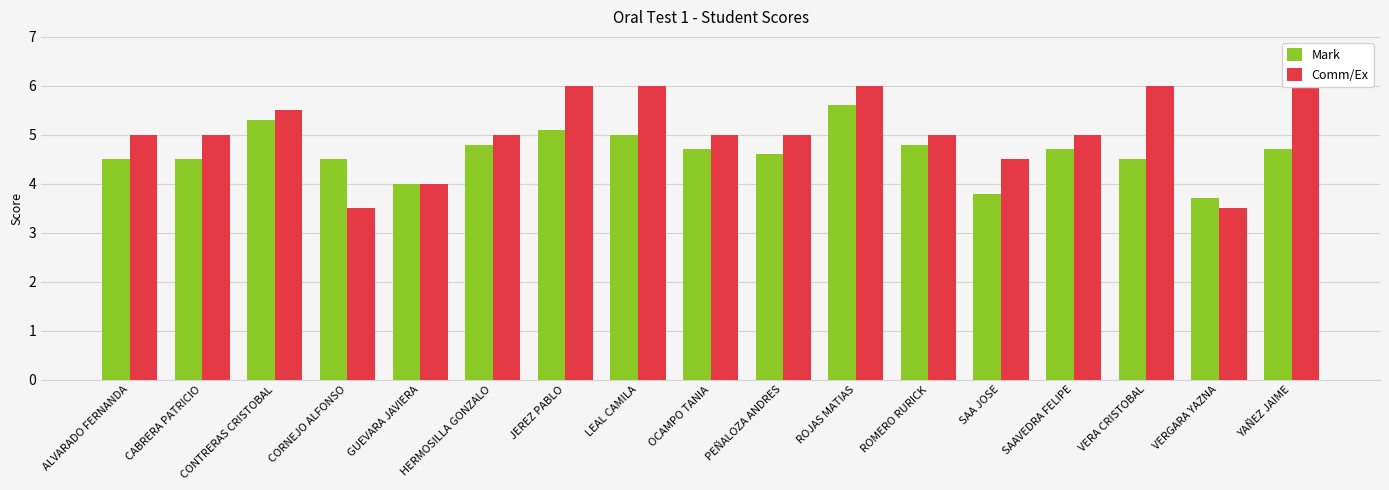

At which category is the sum across all series the highest?

ROJAS MATIAS